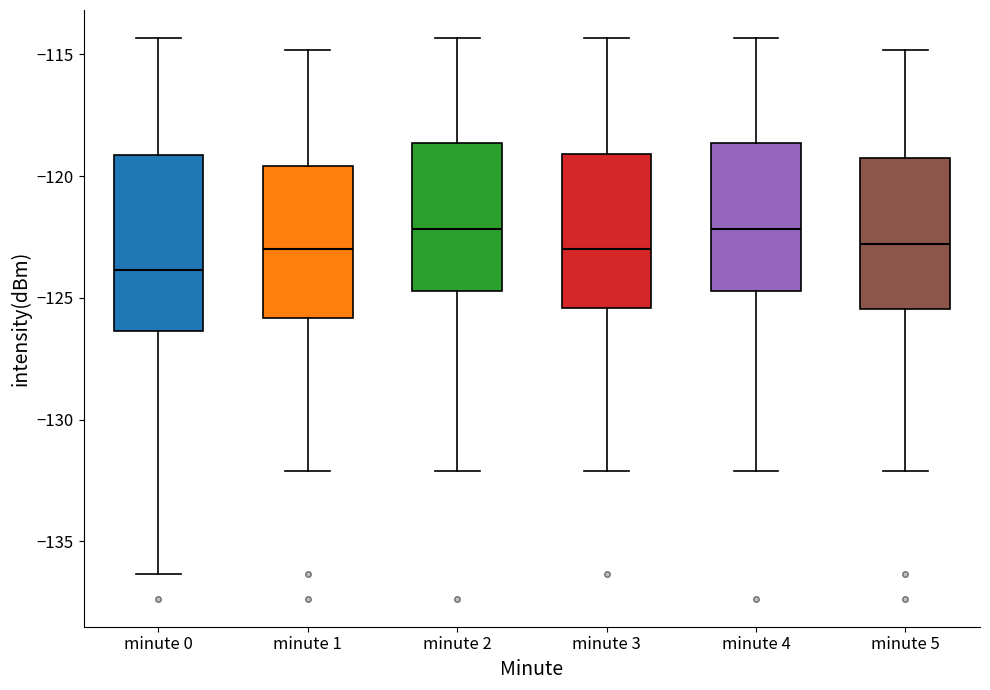

Where does the upper whisker of the box for minute 1 end on the y-axis? The values are not printed on the chart, so give them approximately, as read against the axis.

-115.0